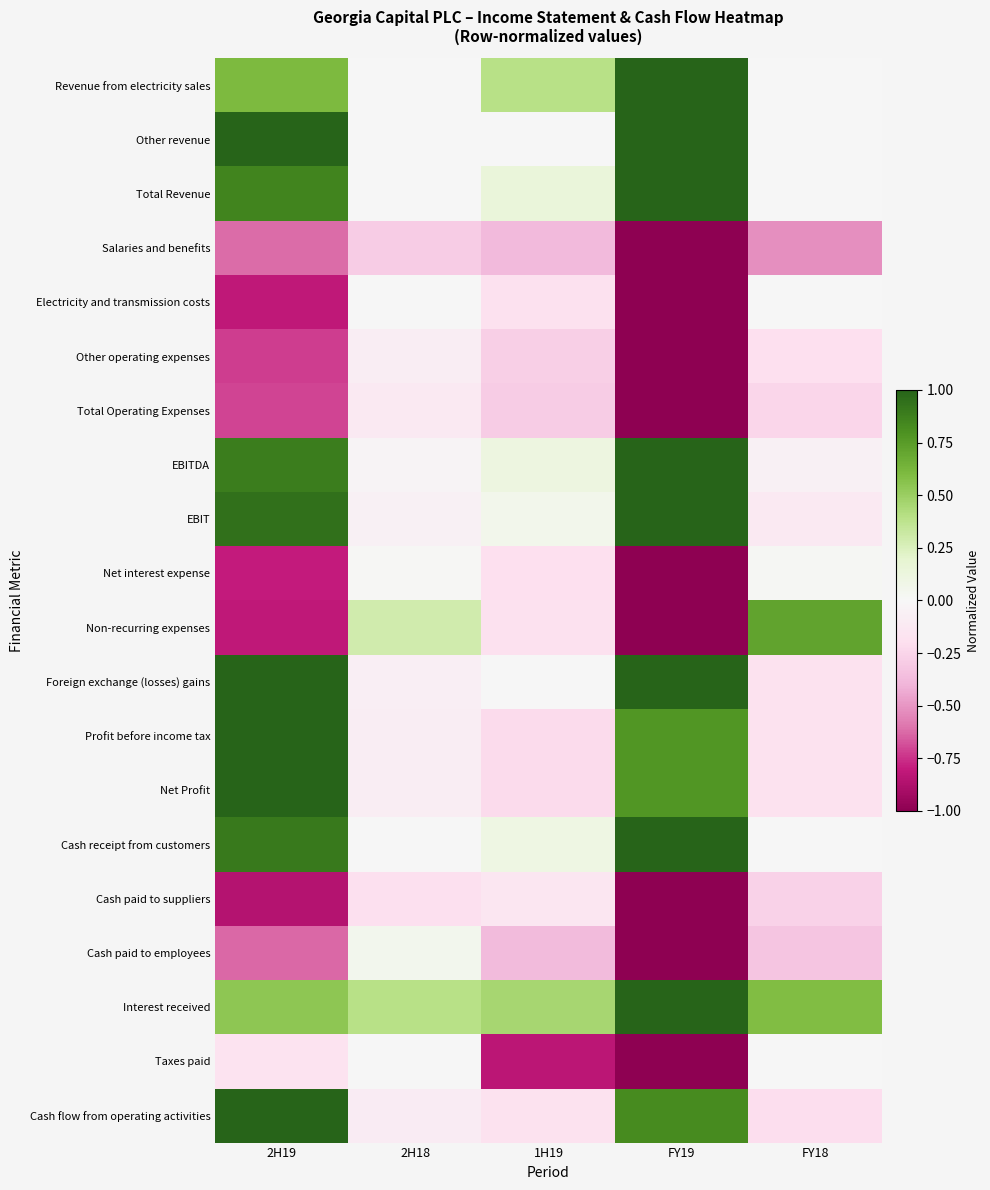

Which series has the largest range (max minus min)?

Non-recurring expenses